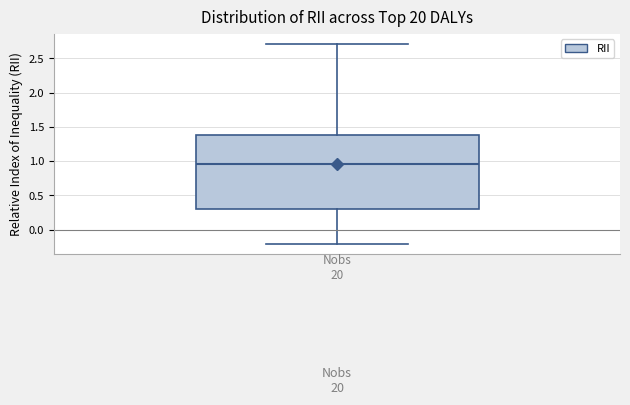

Where is the upper edge of the box on the y-axis? The values are not printed on the chart, so give them approximately, as read against the axis.

1.40